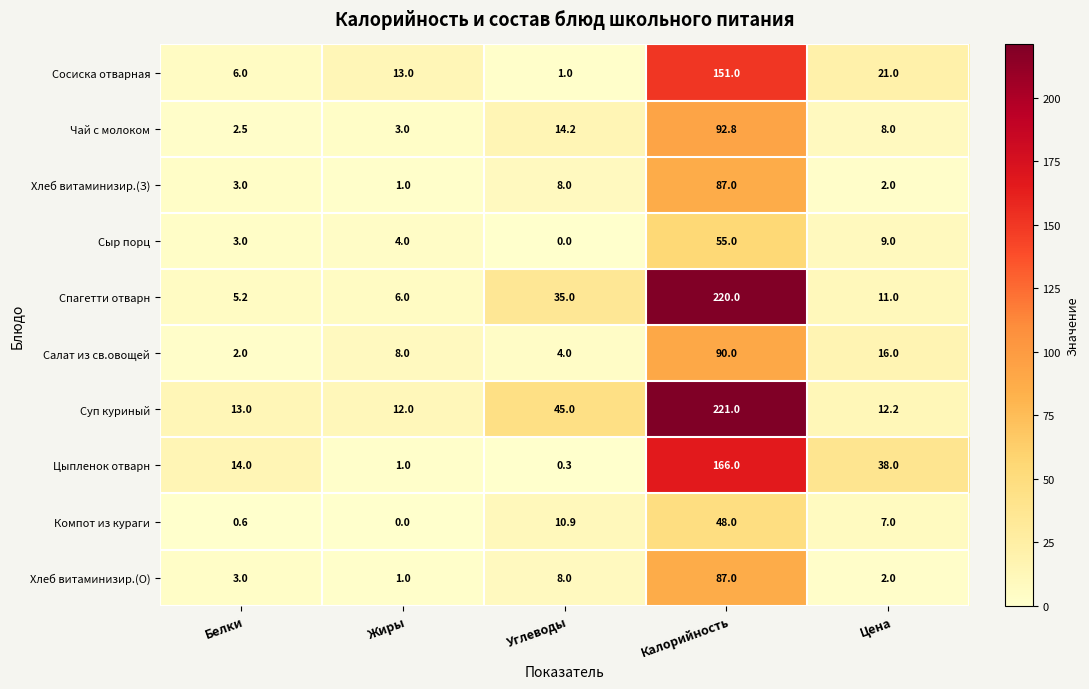

What is the difference between the maximum and minimum values in the Компот из кураги series?

48.0